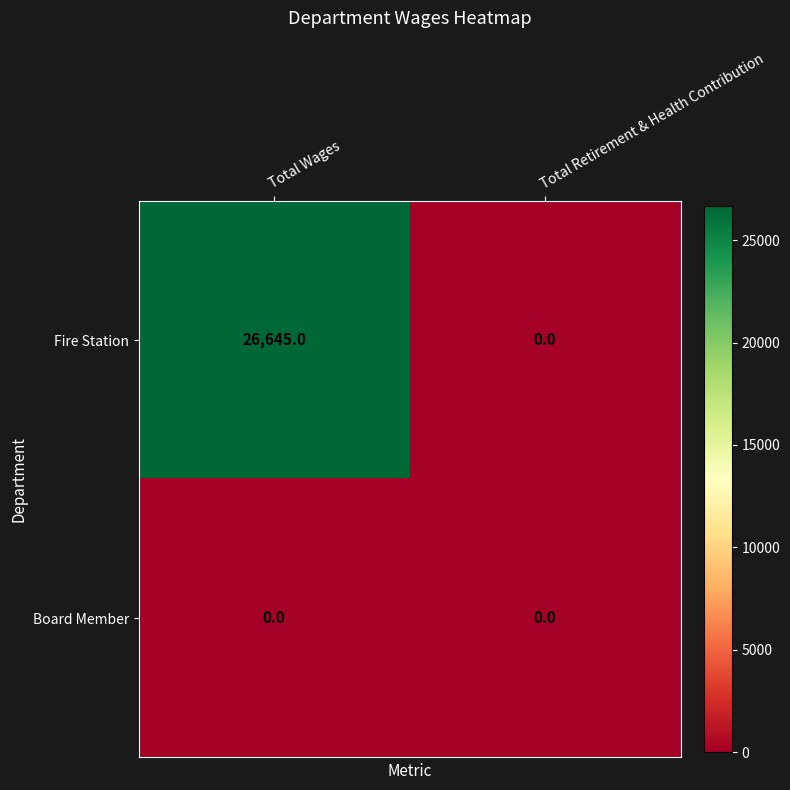

Reading left to right, transcribe all the data shown in this chart.

Fire Station: 26645	0
Board Member: 0	0